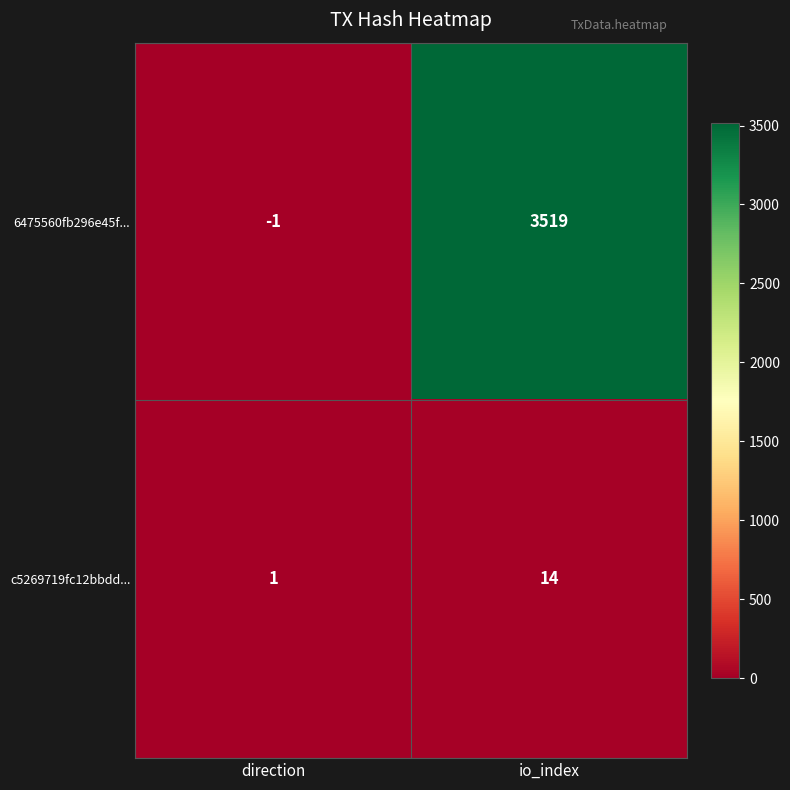

True or false: 6475560fb296e45f... has a value of 1384 at io_index.

False